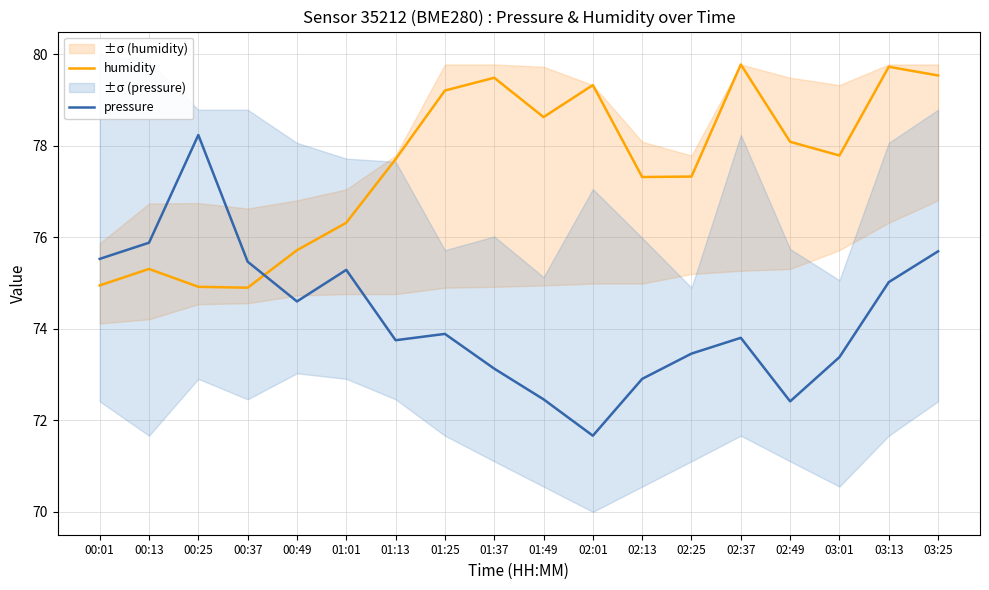

What is the label of the 14th point from the right?

00:49